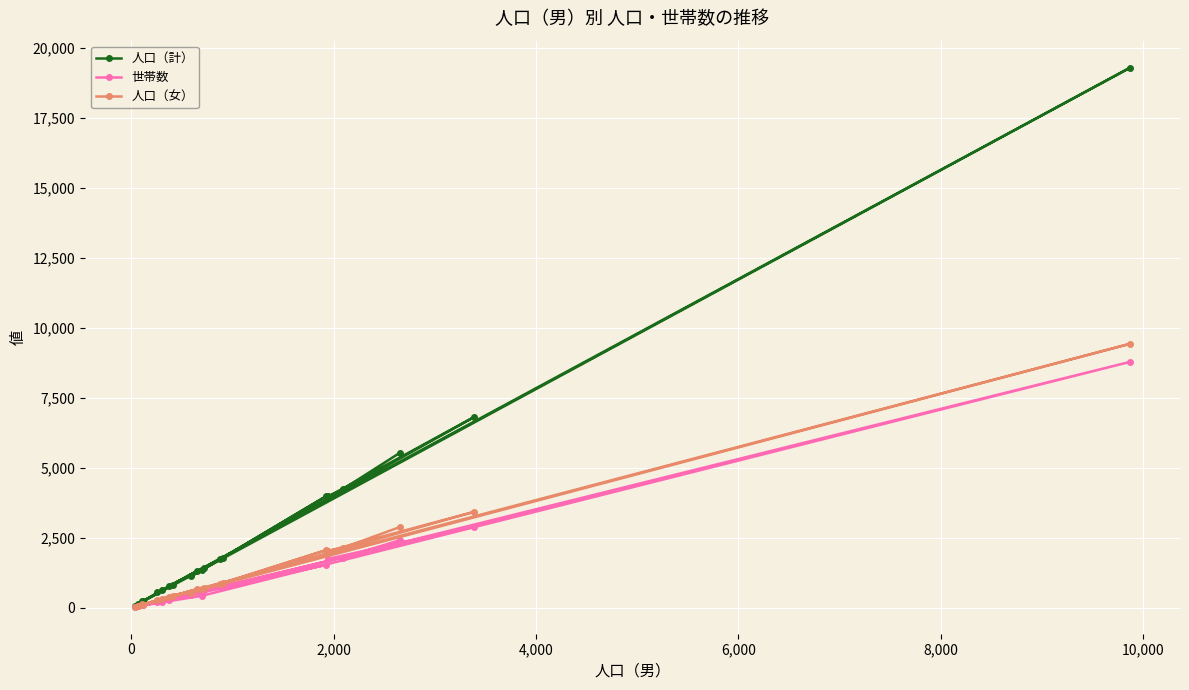

True or false: 人口（計） and 人口（女） intersect in this chart.

False